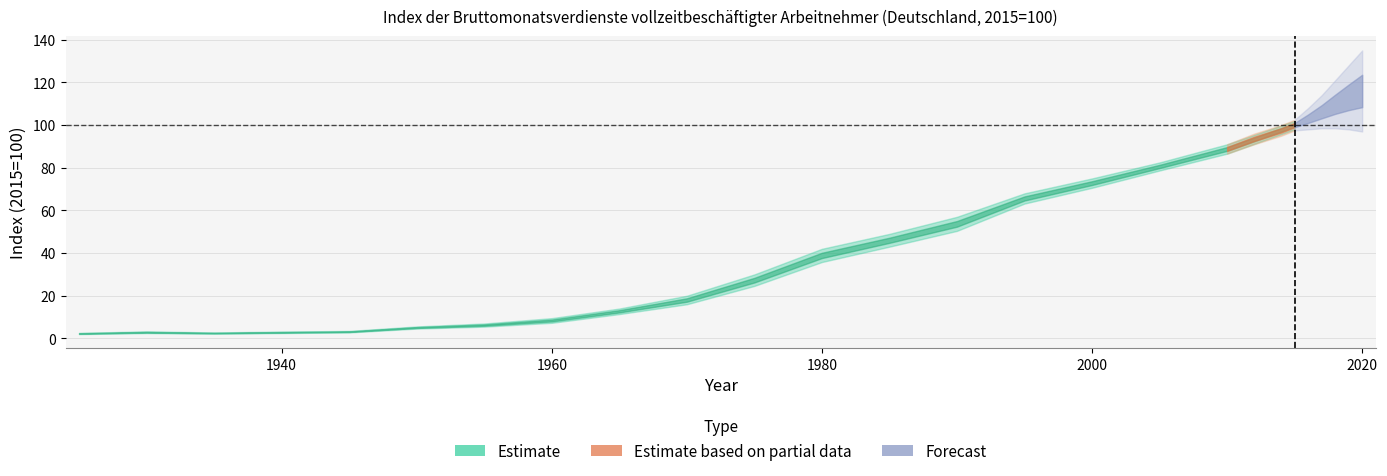

At which label does Index_lower first exceed 16?

1975